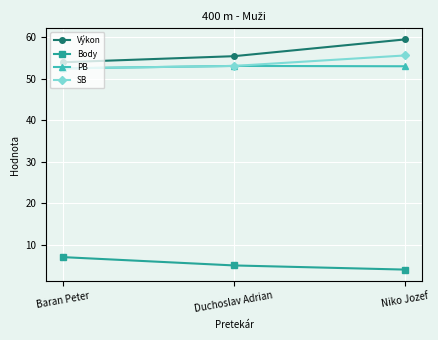

Count the number of data series in this chart.

4